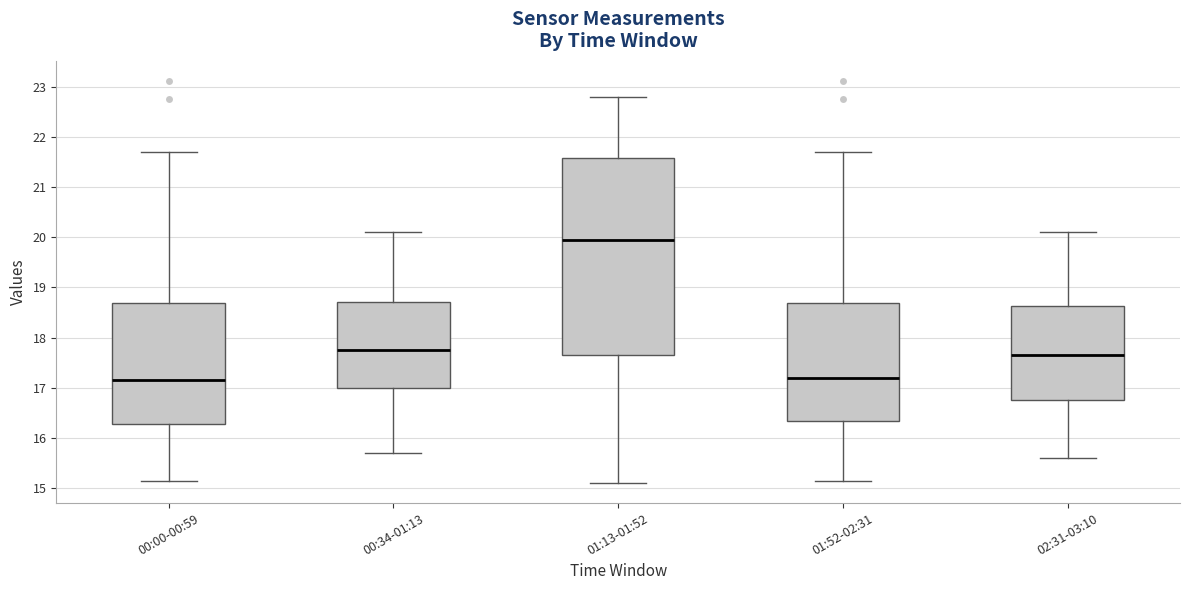

Where does the upper whisker of the box for 02:31-03:10 end on the y-axis? The values are not printed on the chart, so give them approximately, as read against the axis.

20.1